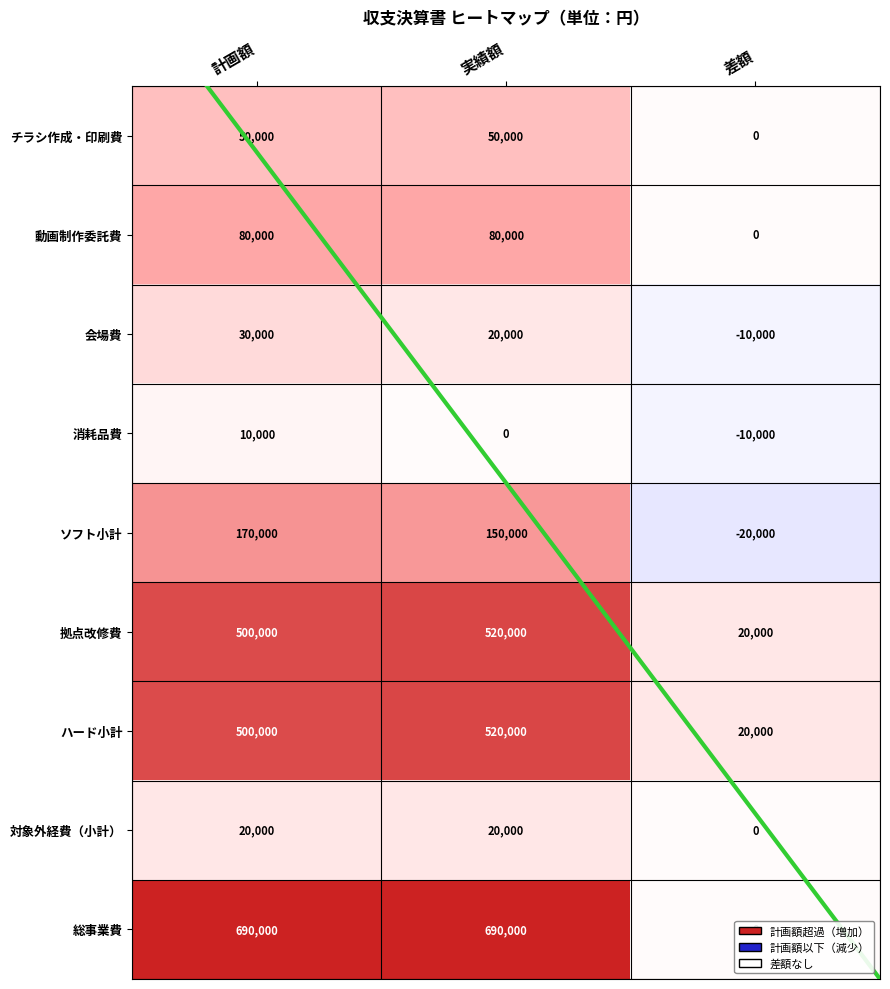

Which series has the widest spread of values?

総事業費